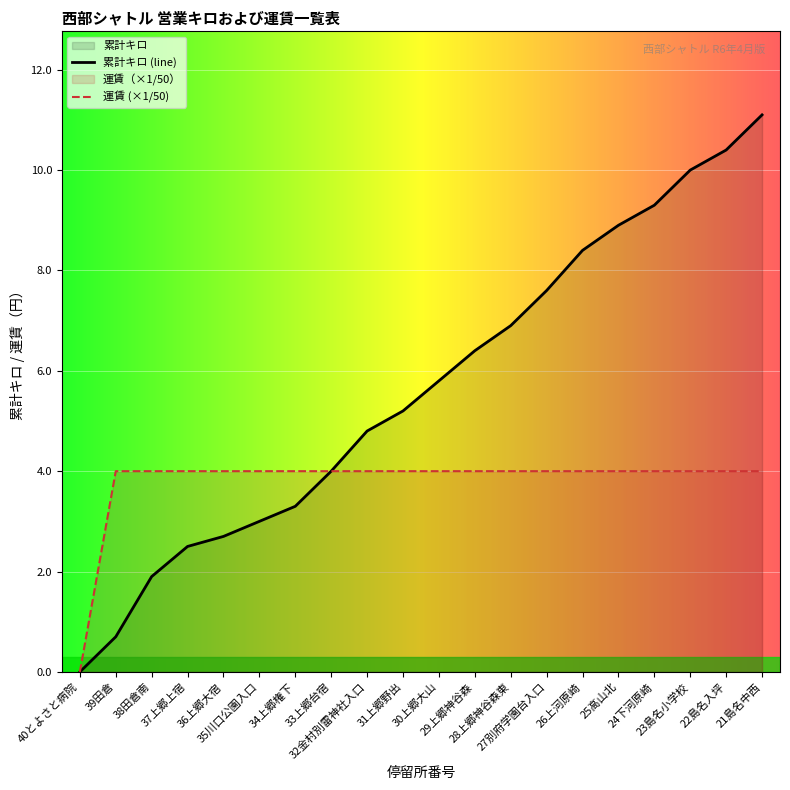

Reading right to left, extract all data points from this chart.

累計キロ: 21島名中西=11.1	22島名入坪=10.4	23島名小学校=10.0	24下河原崎=9.3	25高山北=8.9	26上河原崎=8.4	27別府学園台入口=7.6	28上郷神谷森東=6.9	29上郷神谷森=6.4	30上郷大山=5.8	31上郷野出=5.2	32金村別雷神社入口=4.8	33上郷台宿=4.0	34上郷権下=3.3	35川口公園入口=3.0	36上郷大宿=2.7	37上郷上宿=2.5	38田倉南=1.9	39田倉=0.7	40とよさと病院=0.0
運賃: 21島名中西=4.0	22島名入坪=4.0	23島名小学校=4.0	24下河原崎=4.0	25高山北=4.0	26上河原崎=4.0	27別府学園台入口=4.0	28上郷神谷森東=4.0	29上郷神谷森=4.0	30上郷大山=4.0	31上郷野出=4.0	32金村別雷神社入口=4.0	33上郷台宿=4.0	34上郷権下=4.0	35川口公園入口=4.0	36上郷大宿=4.0	37上郷上宿=4.0	38田倉南=4.0	39田倉=4.0	40とよさと病院=0.0